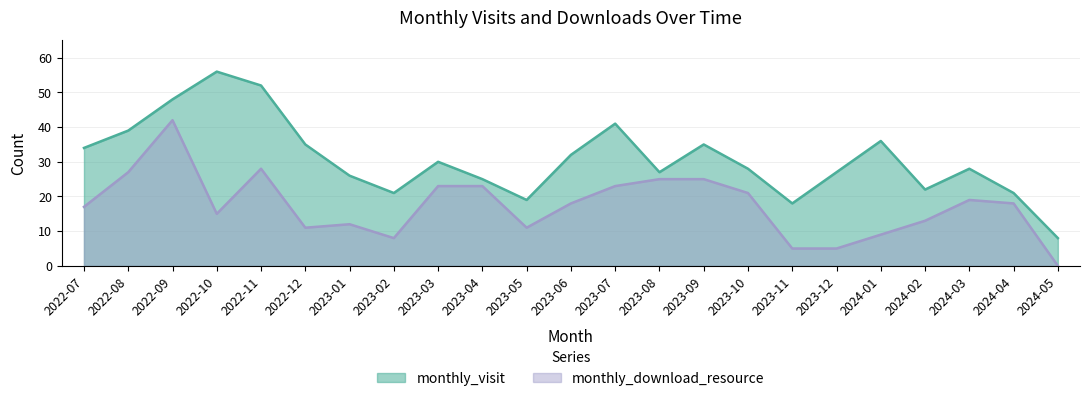

At how many categories does at least one series exceed 4?

23